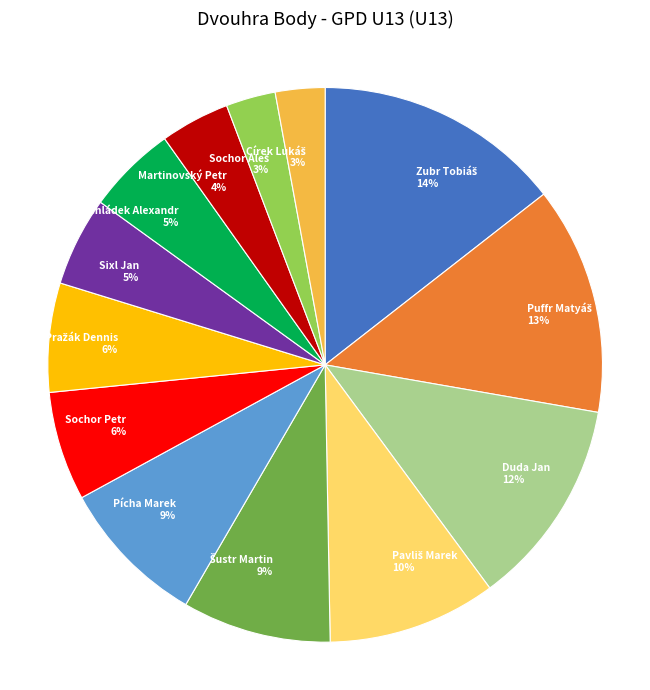

To the nearest percent, what is the average slice percentage?

8%